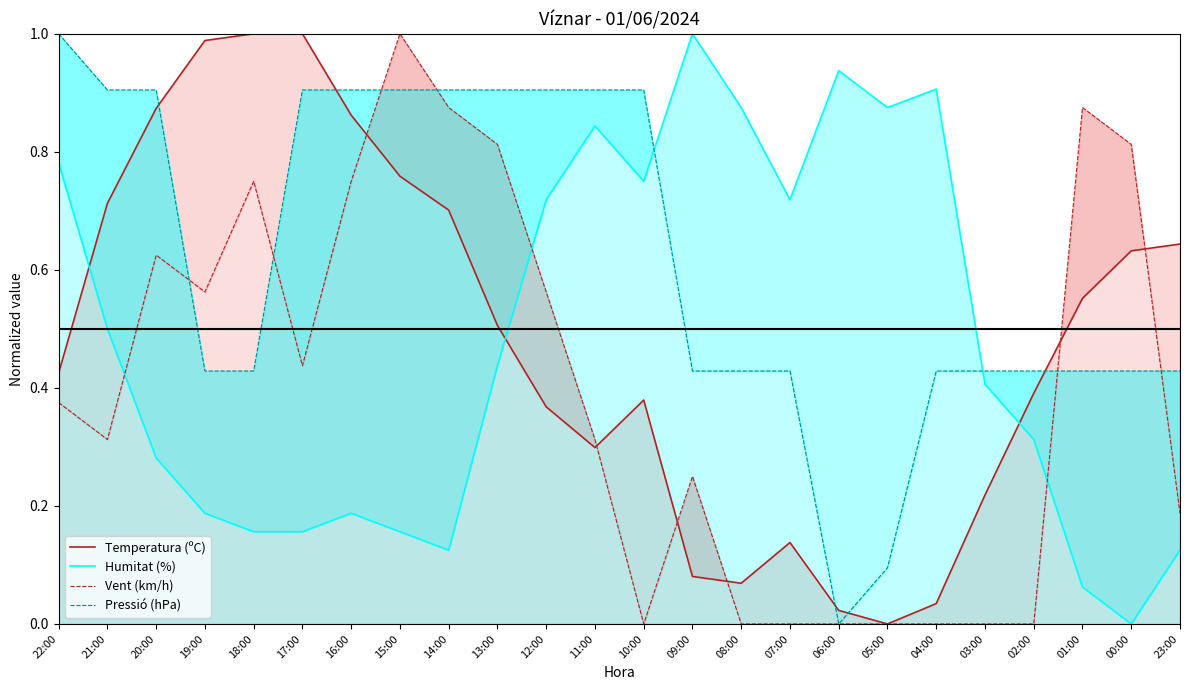

The value of Humitat (%) at 23:00 is 0.1. True or false?

False